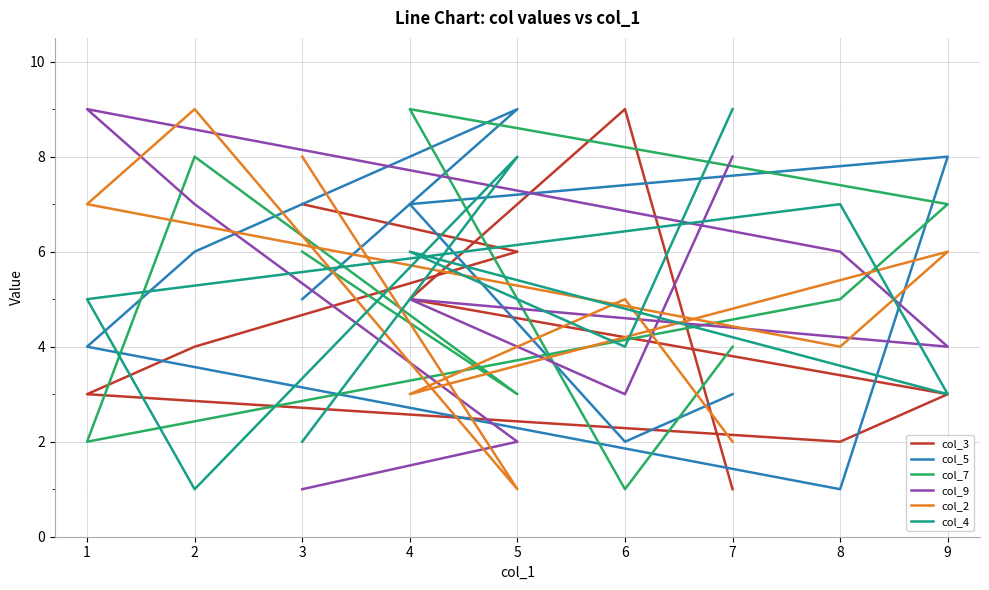

How many interior local valleys does the col_9 series have?

2